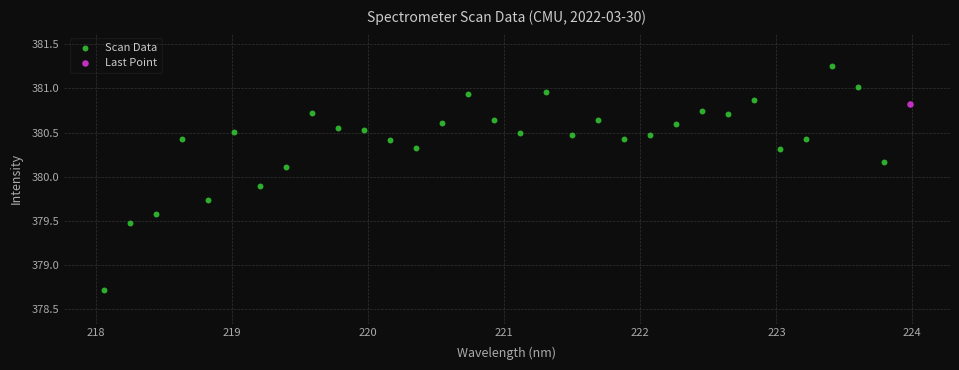

What are all the series names shown in the legend?

Scan Data, Last Point